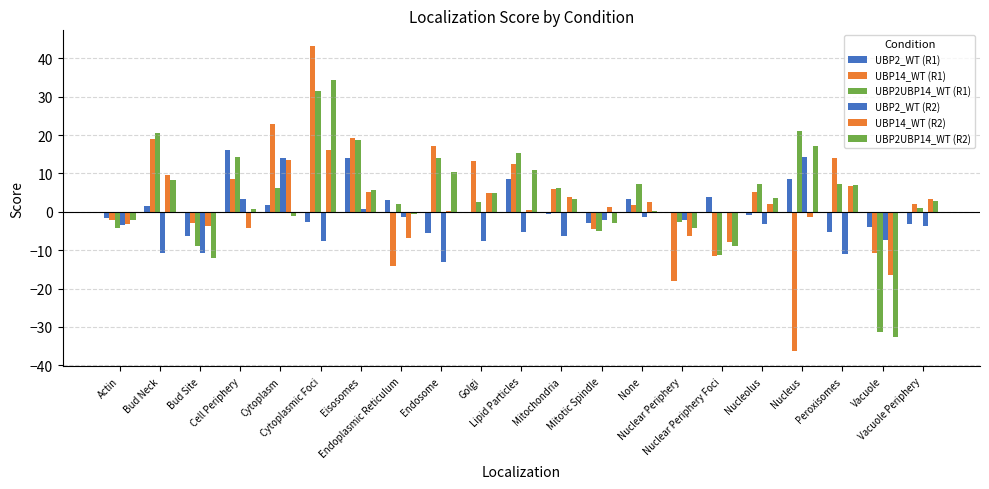

Between Cytoplasmic Foci and Mitotic Spindle, which series saw the biggest shift?

UBP14_WT (R1)